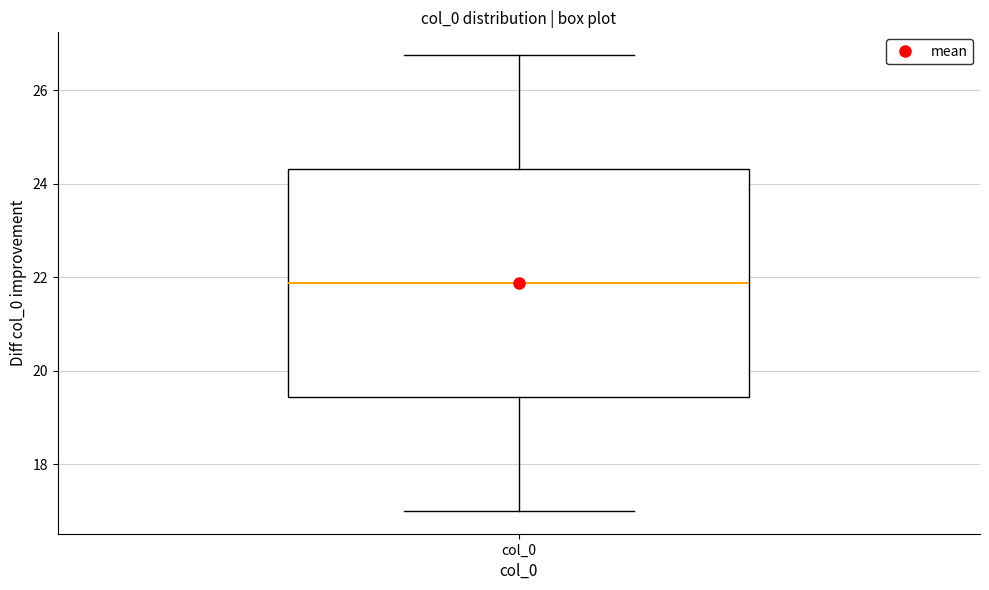

Read this box plot against the y-axis: the position of the median line, the range covered by the box, and the ends of both whiskers. The values are not printed on the chart, so give them approximately, as read against the axis.

median 21.8, box 19.4 to 24.4, whiskers 17.0 to 26.8